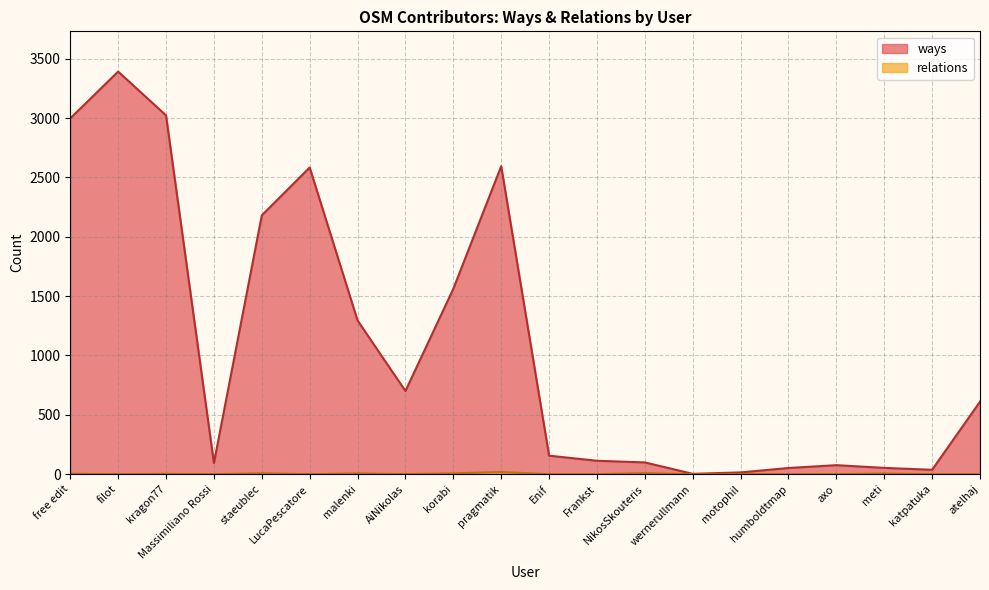

What are all the series names shown in the legend?

ways, relations